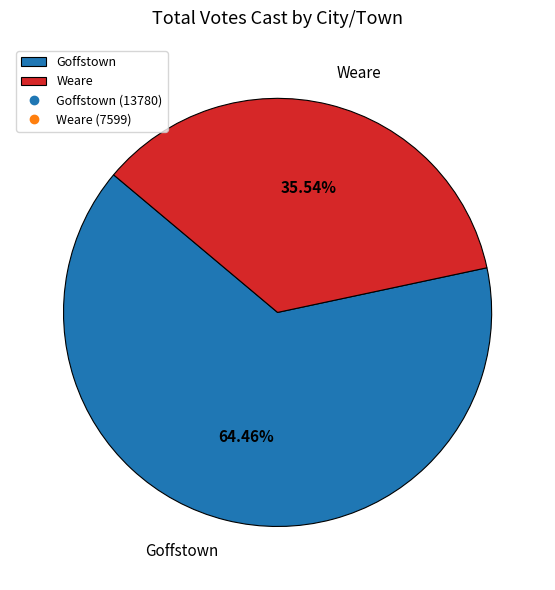

Combined, do Weare and Goffstown account for over 50%?

Yes